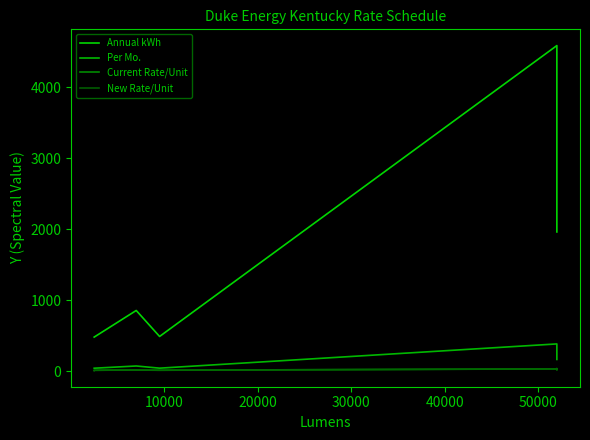

What is the difference between the maximum and minimum values in the Current Rate/Unit series?

25.6